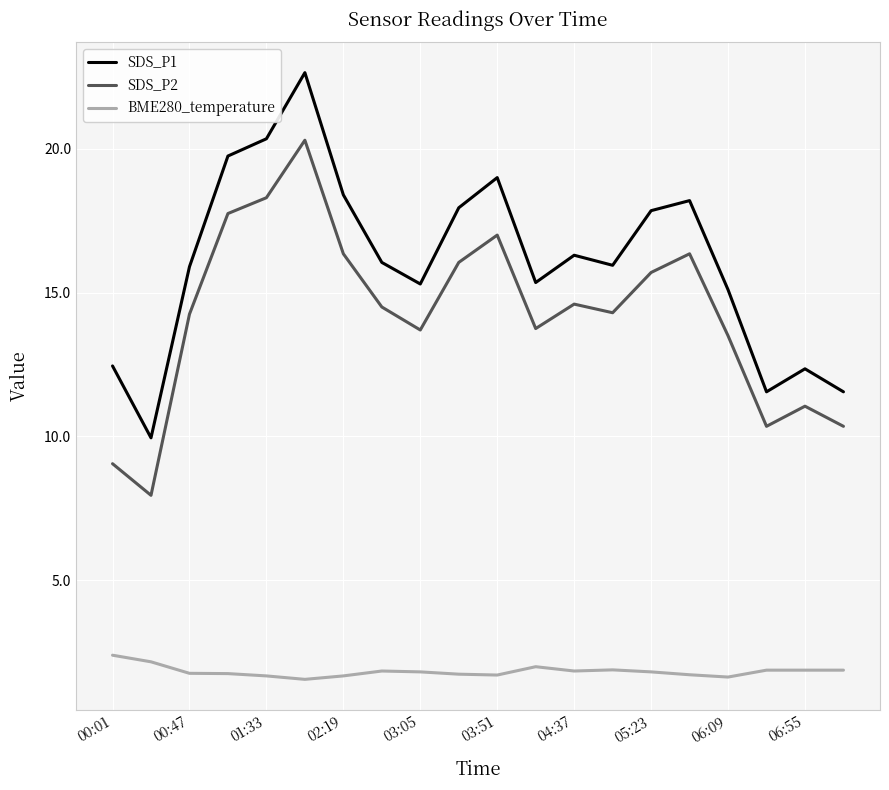

List the series in order of their peak value, highest first.

SDS_P1, SDS_P2, BME280_temperature